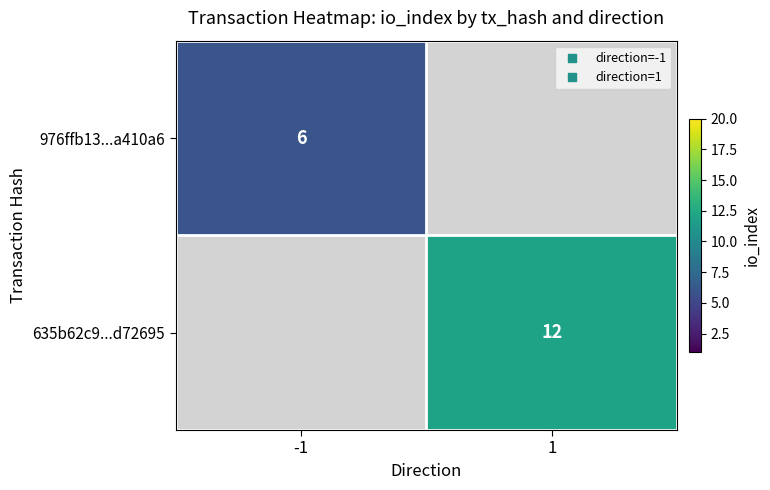

Is the value of 635b62c9...d72695 at -1 greater than the value of 976ffb13...a410a6 at -1?

No